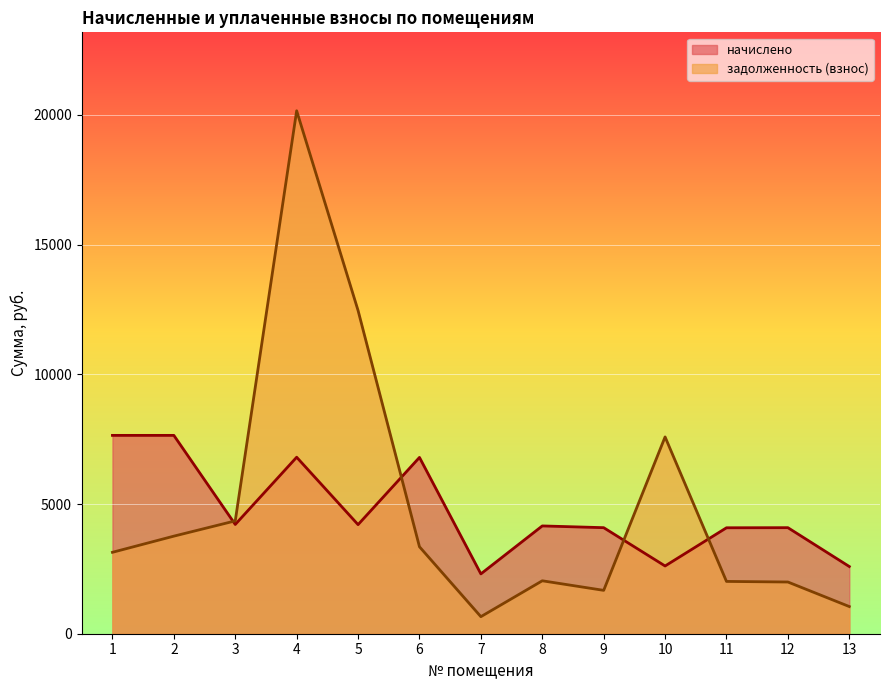

What is the difference between the highest and lowest values at 9?

2416.3